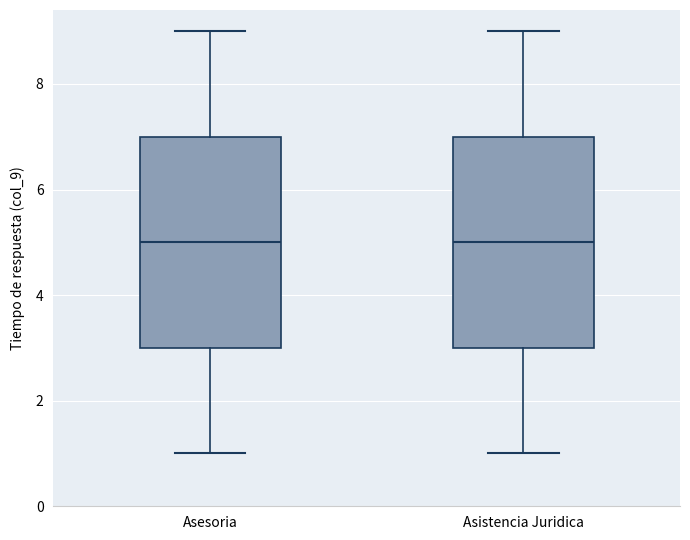

Reading left to right, read every box against the y-axis: the position of its median line, the range the box covers, and the ends of its whiskers. The values are not printed on the chart, so give them approximately, as read against the axis.

Asesoria: median 5, box 3 to 7, whiskers 1 to 9
Asistencia Juridica: median 5, box 3 to 7, whiskers 1 to 9